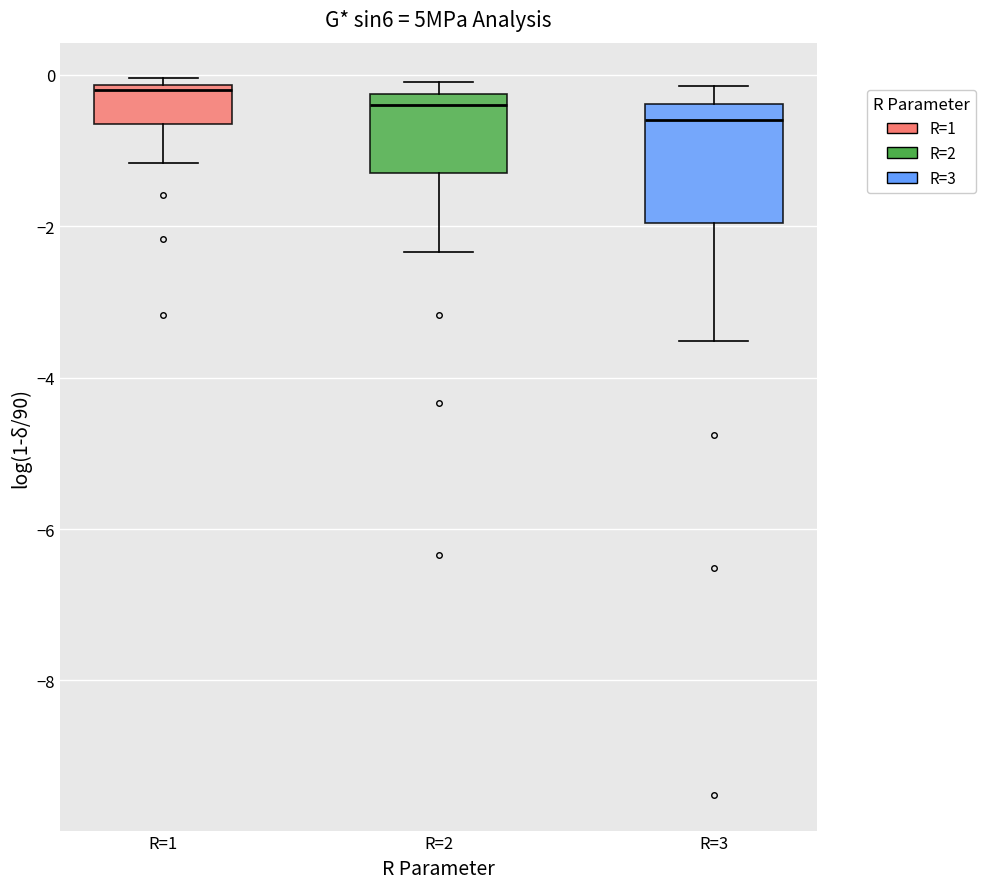

Reading left to right, read every box against the y-axis: the position of its median line, the range the box covers, and the ends of its whiskers. The values are not printed on the chart, so give them approximately, as read against the axis.

R=1: median -0.2 (just below the box's upper edge), box -0.6 to -0.2, whiskers -1.2 to 0.0
R=2: median -0.4, box -1.4 to -0.2, whiskers -2.4 to 0.0
R=3: median -0.6, box -2.0 to -0.4, whiskers -3.6 to -0.2